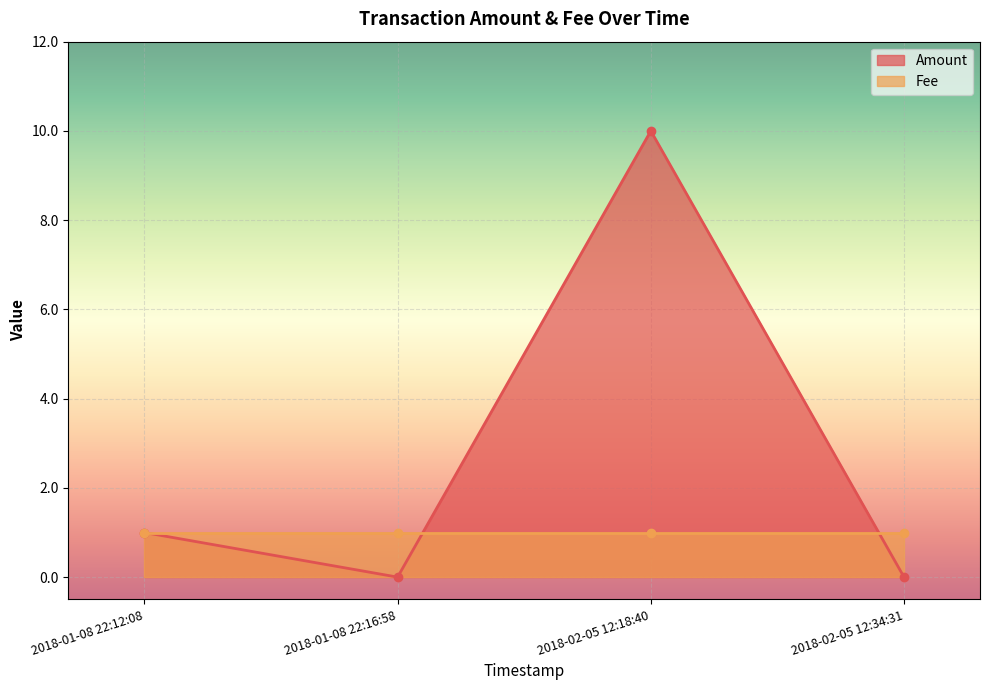

At which category is the sum across all series the highest?

2018-02-05 12:18:40